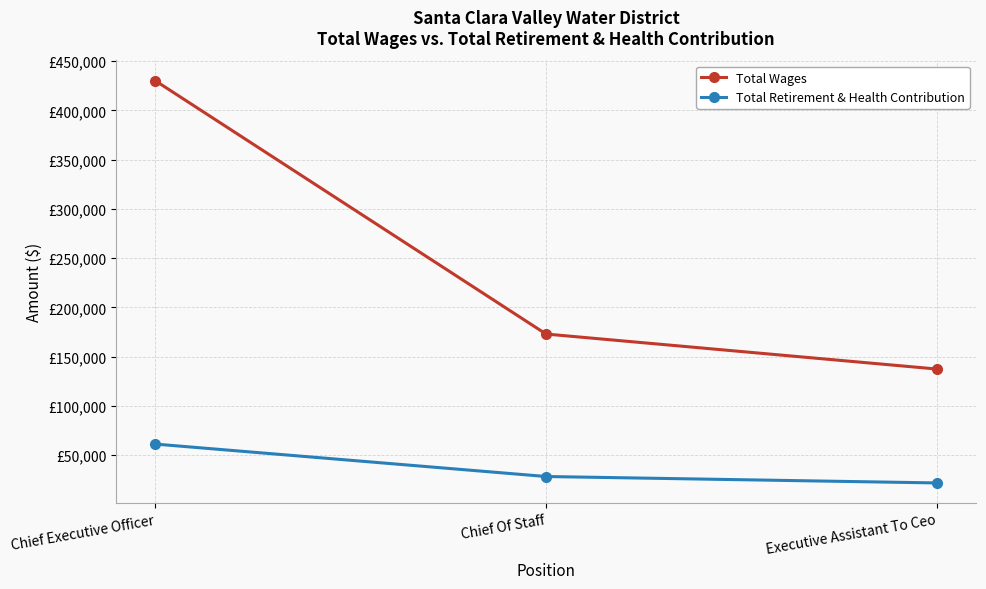

Is this an area chart (filled region under the line)?

No